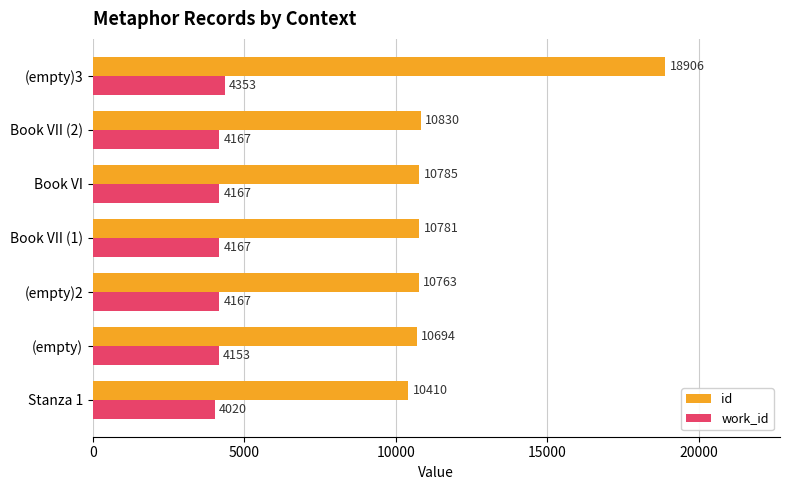

Is it true that work_id equals 4153 at (empty)?

True